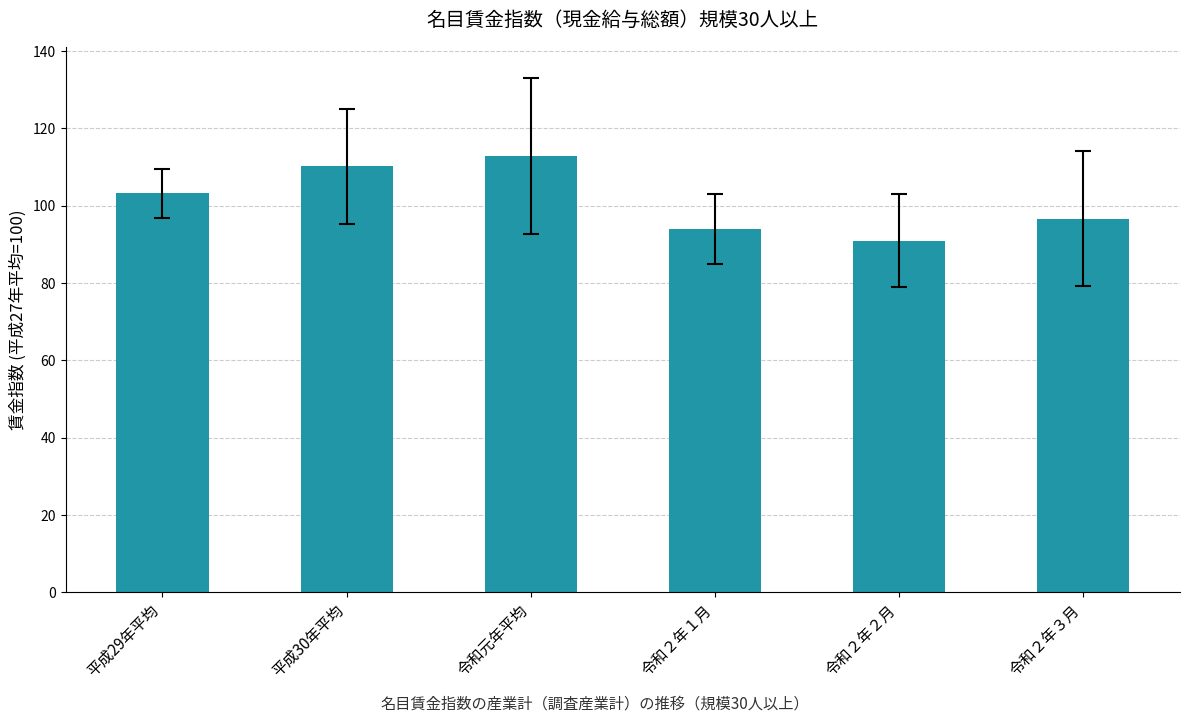

Does the chart contain any negative values?

No